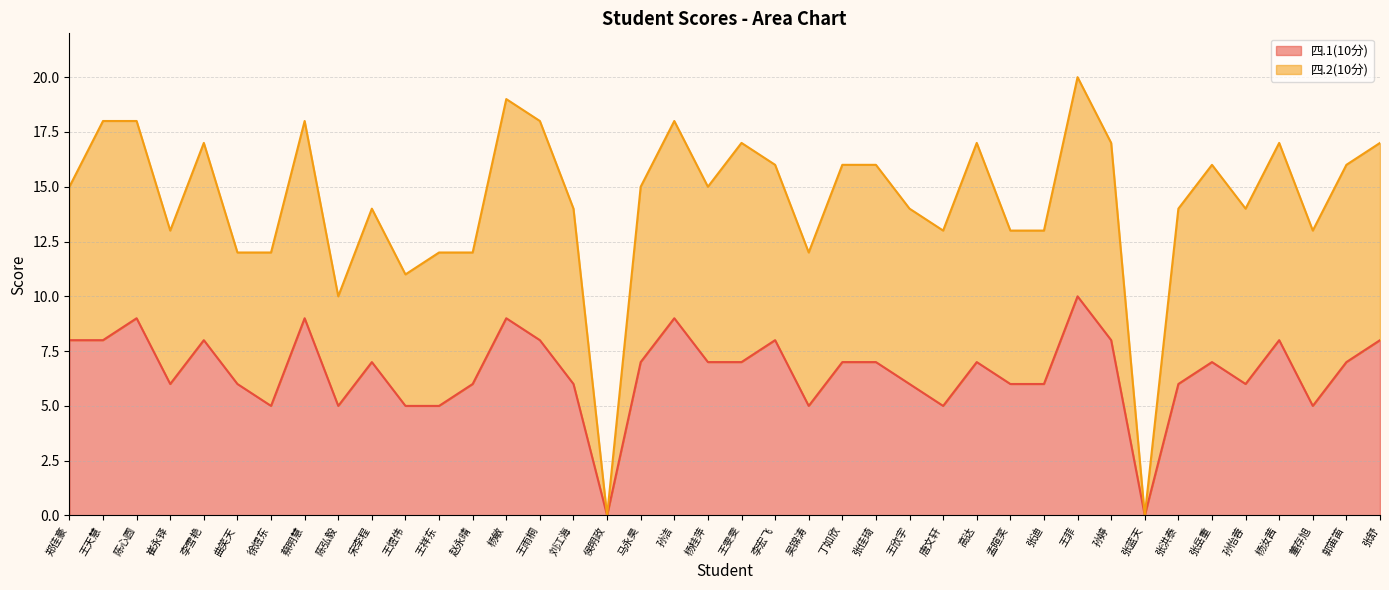

Which label corresponds to the largest value in the chart?

王菲